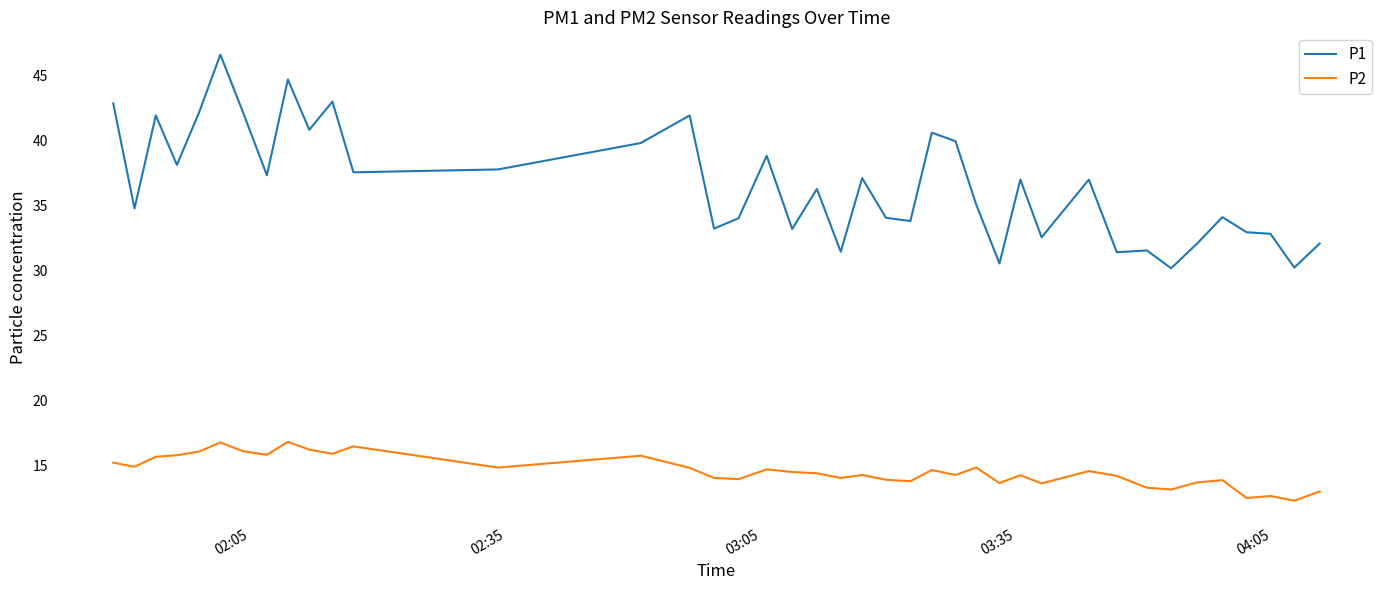

Which series has the largest total across all categories?

P1